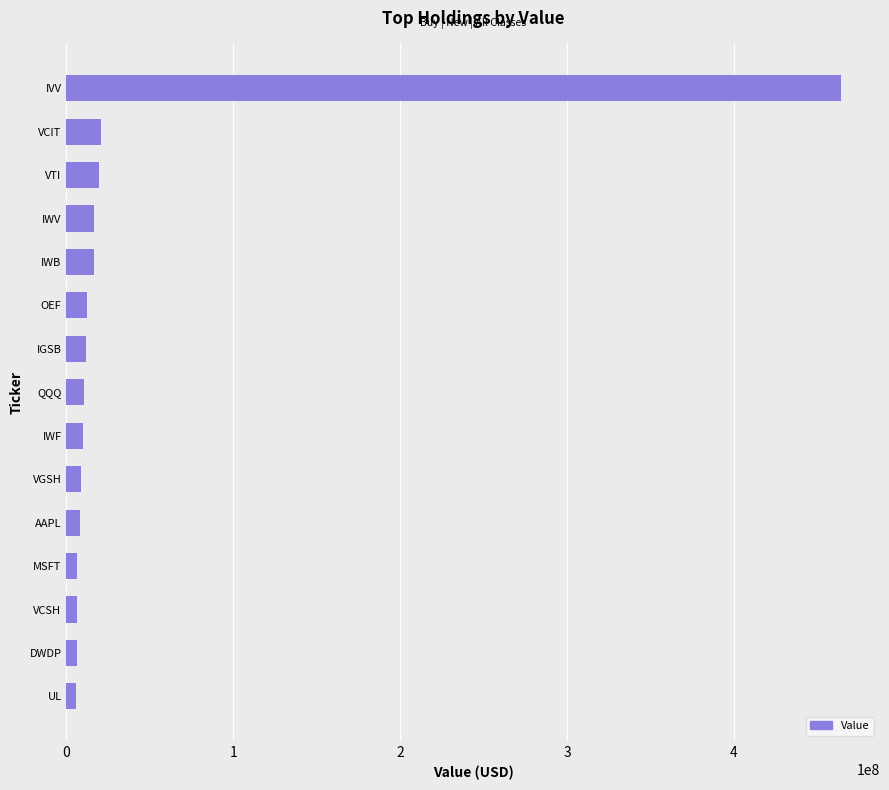

At which label is the value closest to 235036100?

VCIT